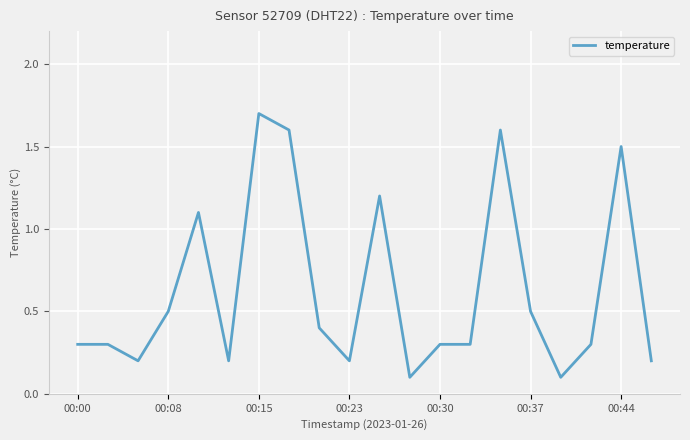

What is the difference between the maximum and minimum values?

1.6